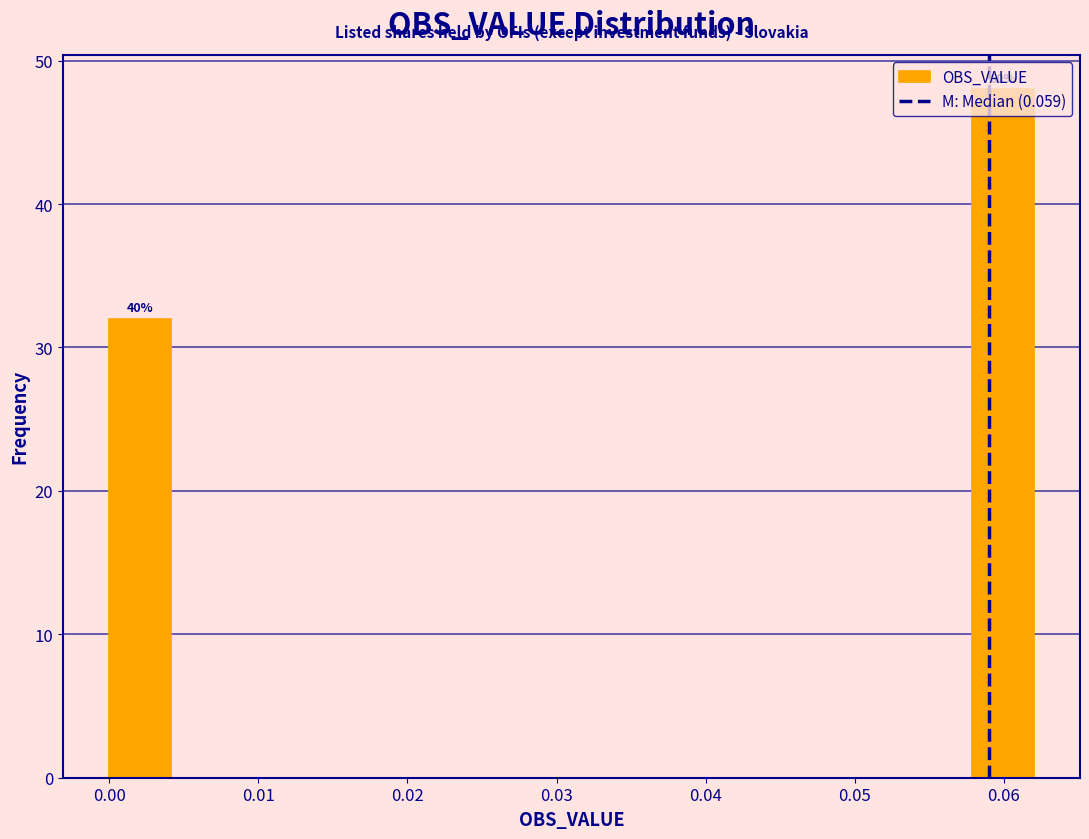

Which range on the x-axis has the tallest bar?

0.058 to 0.062